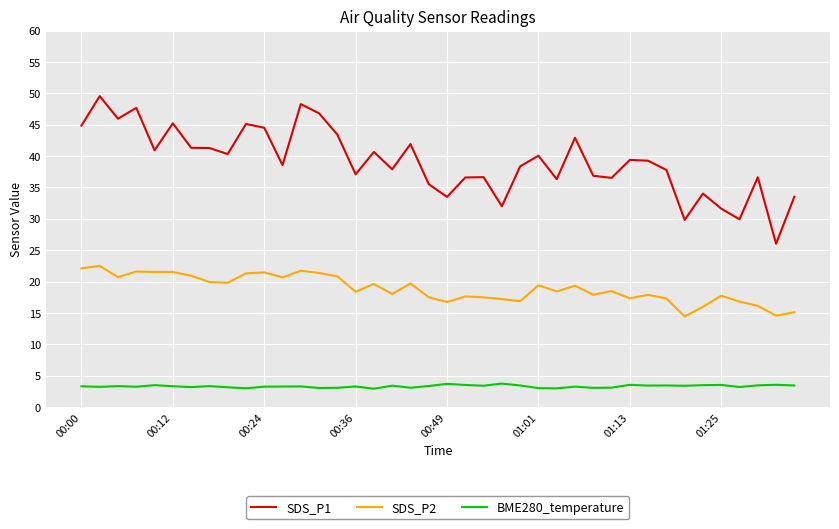

Which series has the largest total across all categories?

SDS_P1